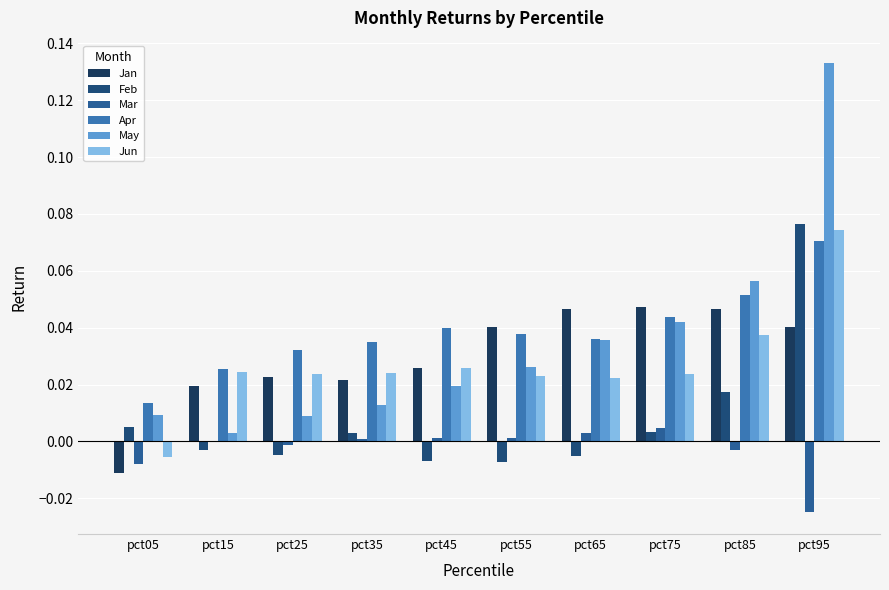

List the labels in order of Feb value, smallest first.

pct55, pct45, pct65, pct25, pct15, pct35, pct75, pct05, pct85, pct95